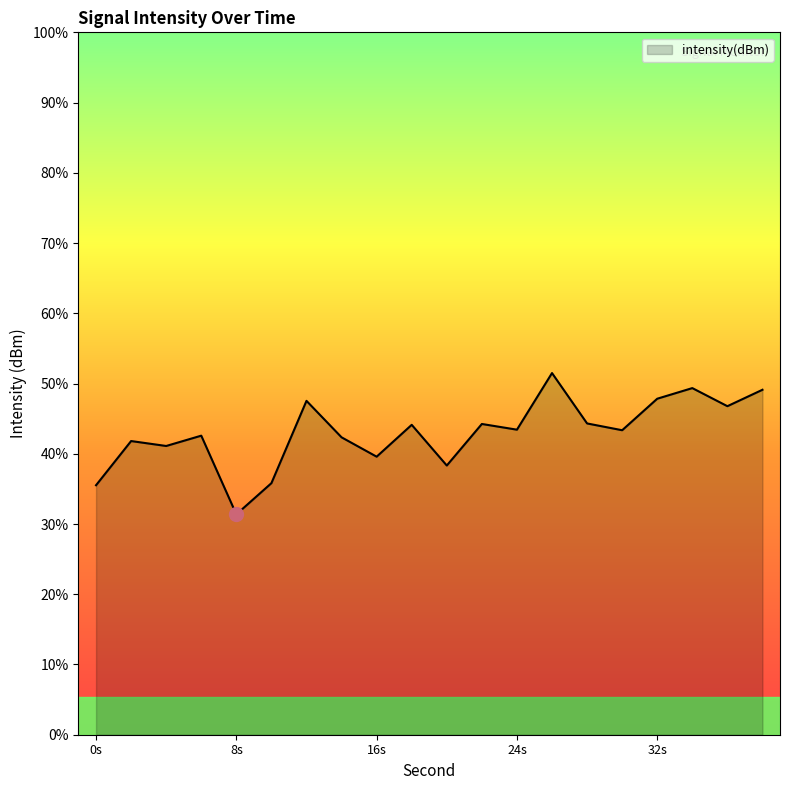

At which label is the value closest to -98?

36